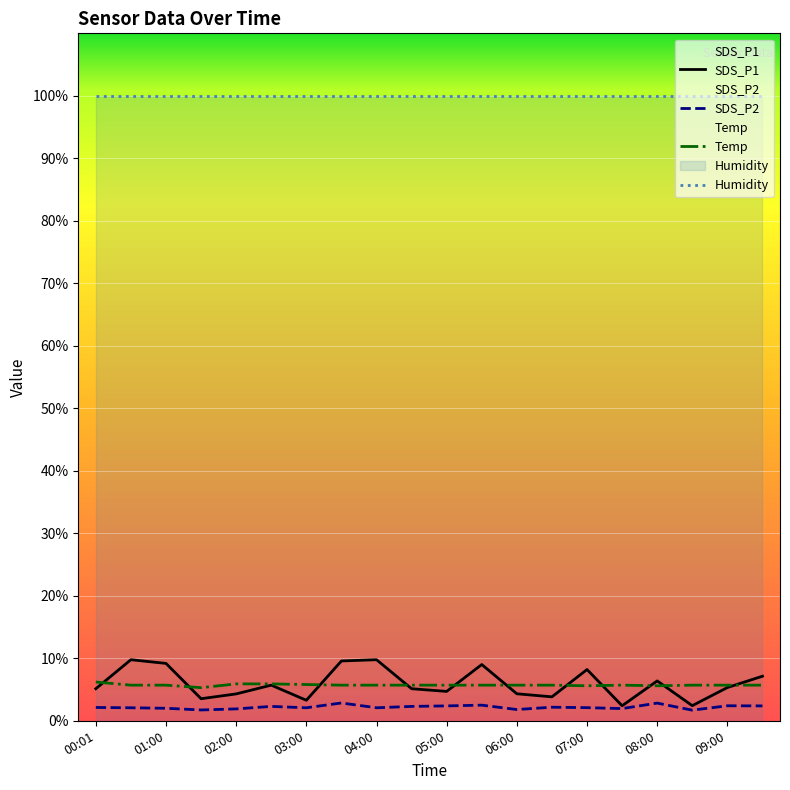

Where is SDS_P2 nearest to the value 2?

01:00